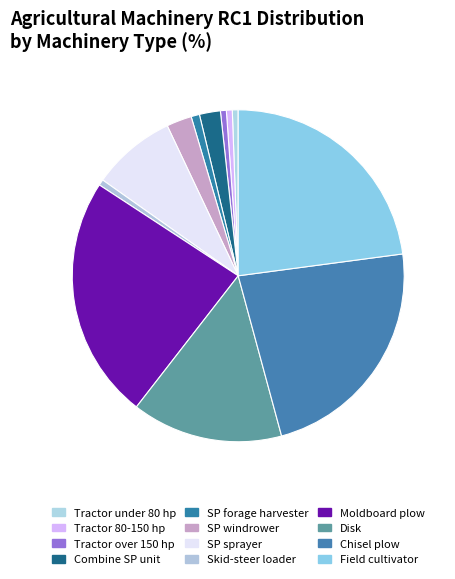

To the nearest percent, what percentage of the pie is Tractor under 80 hp?

1%